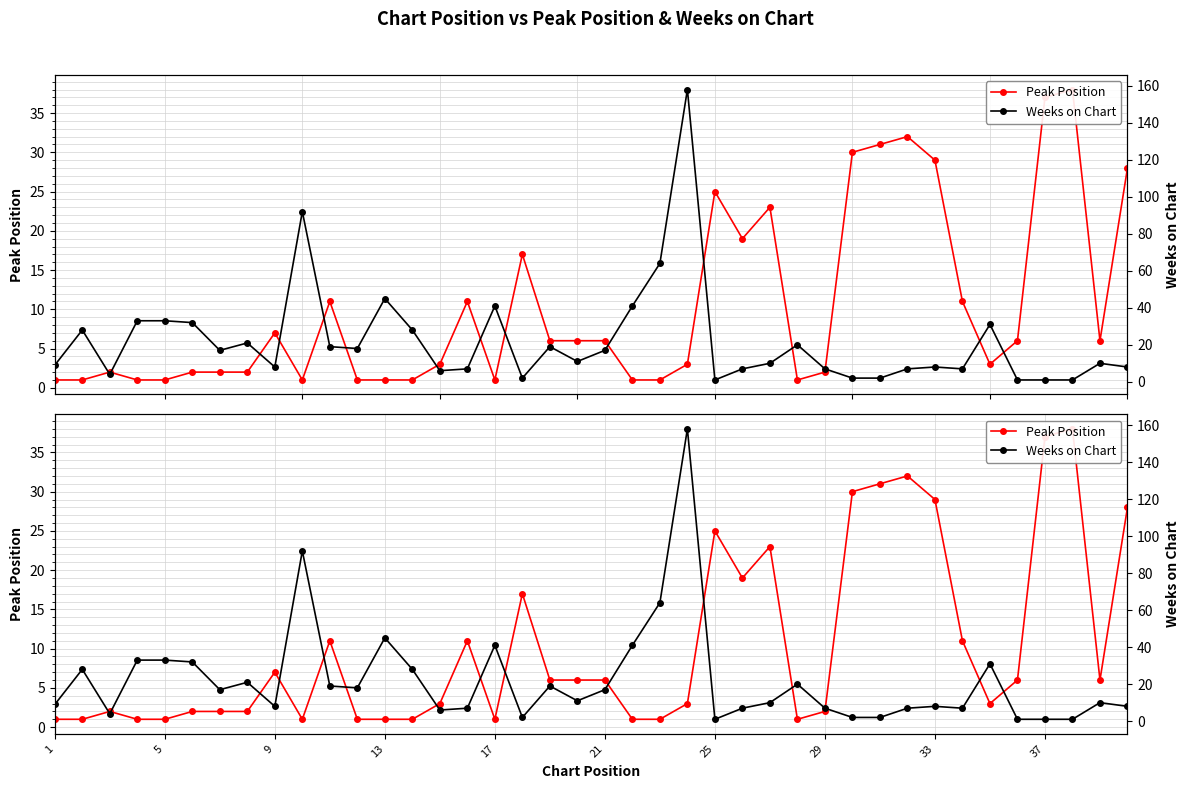

What is the difference between the maximum and minimum values in the Peak Position series?

37